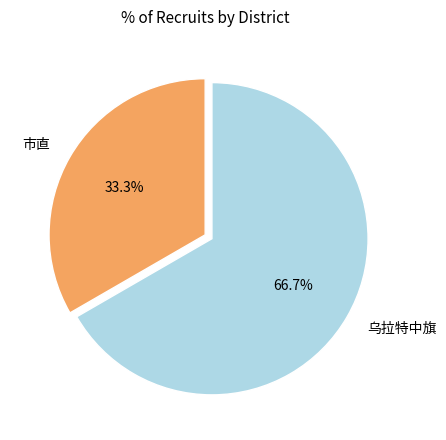

Which category has the smallest portion of the pie?

市直